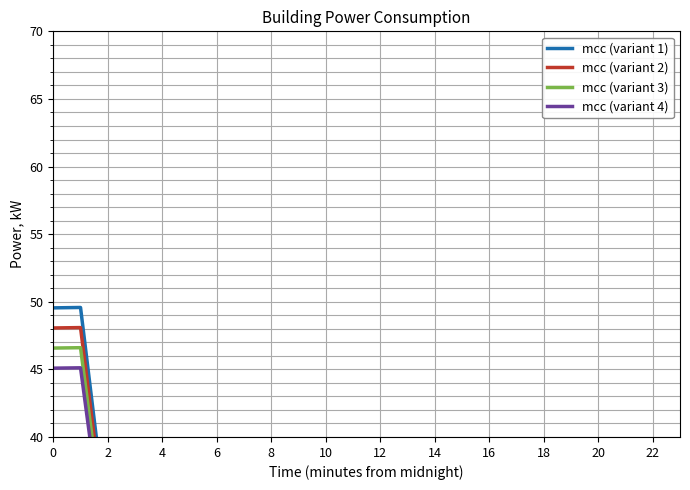

Is it true that mcc (variant 1) equals -0.0 at 14?

False